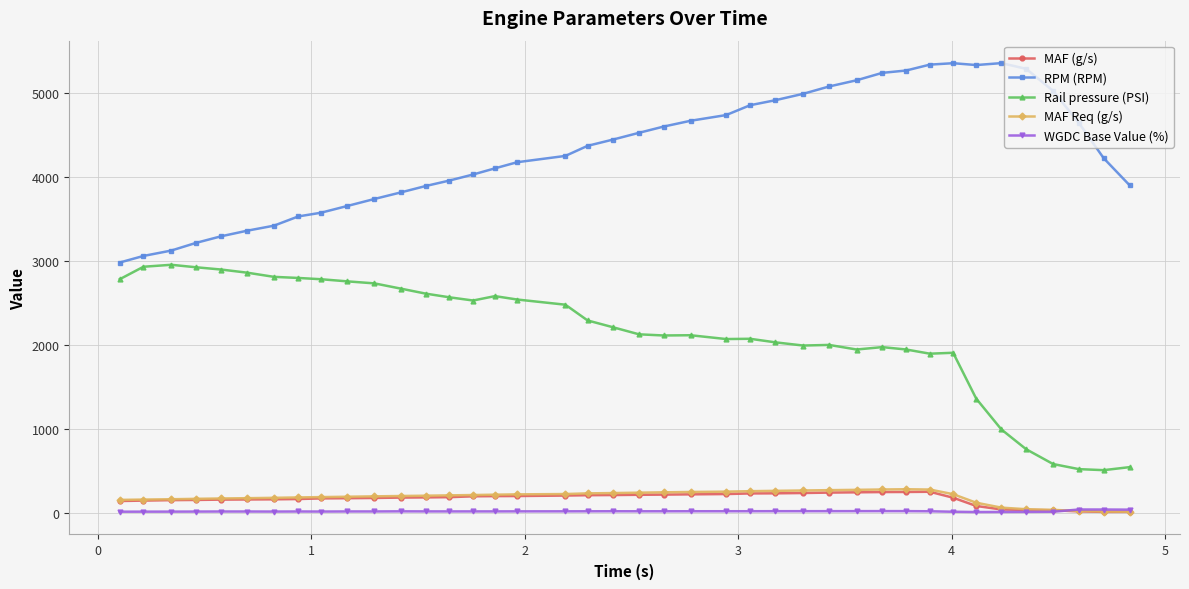

At how many categories does at least one series exceed 1533?

40